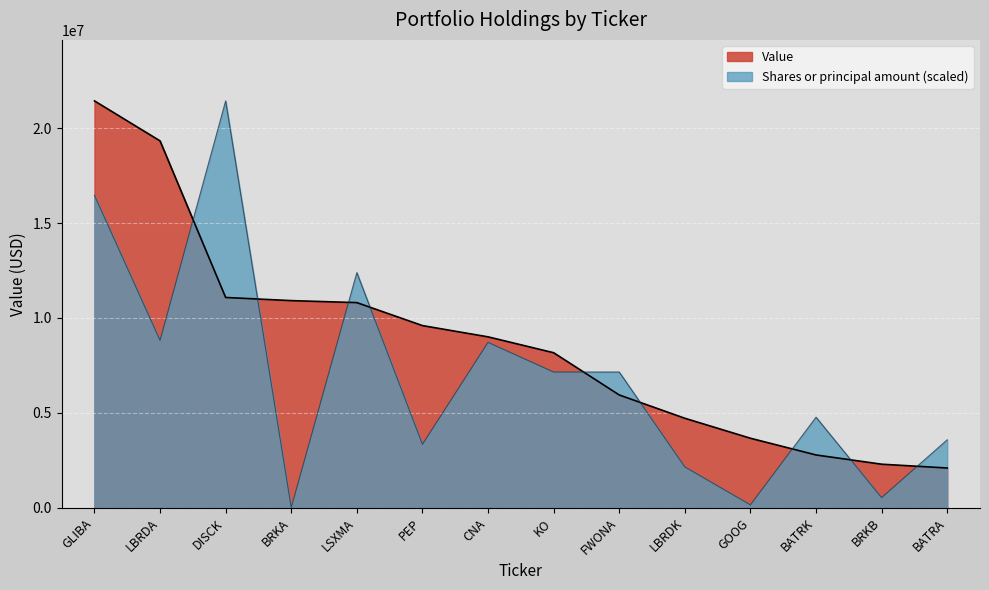

Which series has the largest total across all categories?

Value